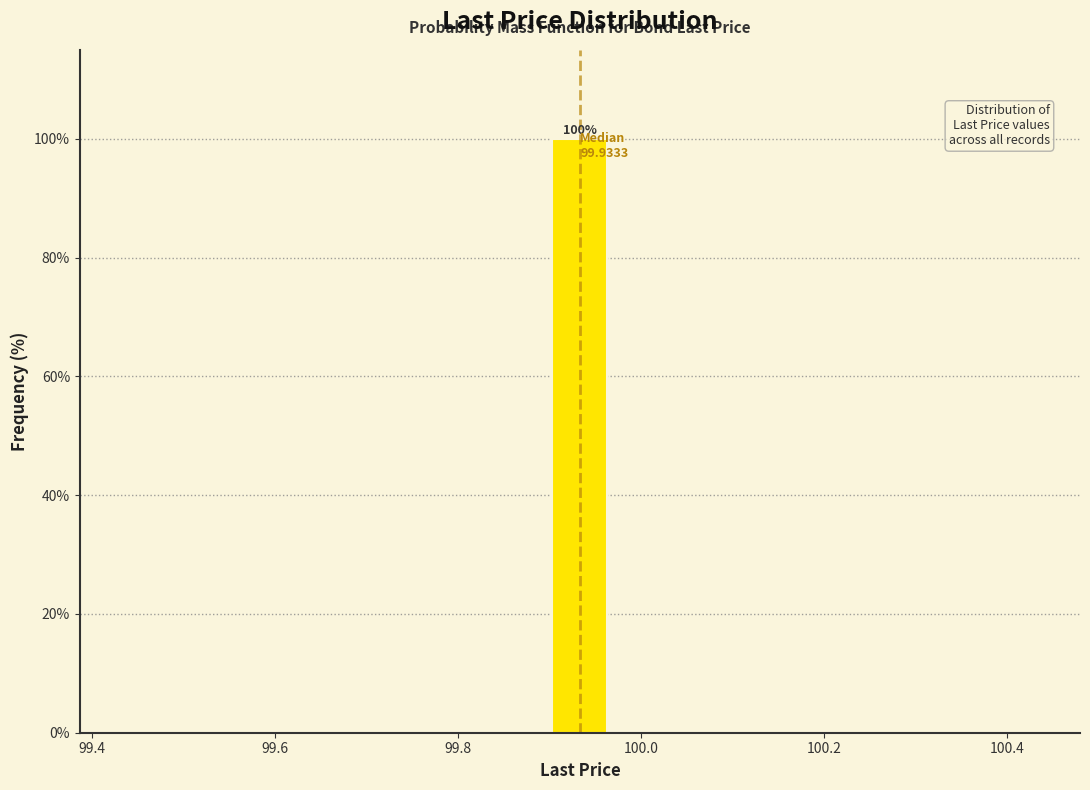

Around what value on the x-axis is the tallest bar? Give the approximate position of its centre, as read against the axis.

99.94